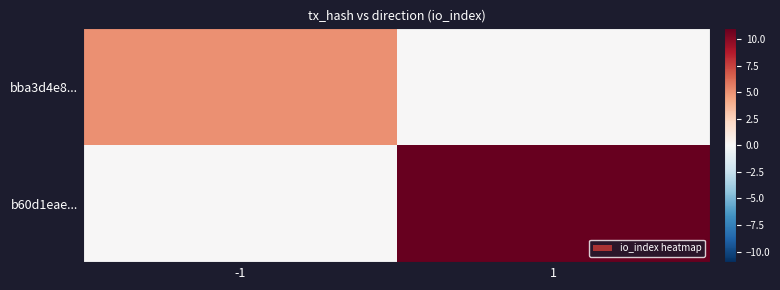

How many categories are shown in the chart?

2